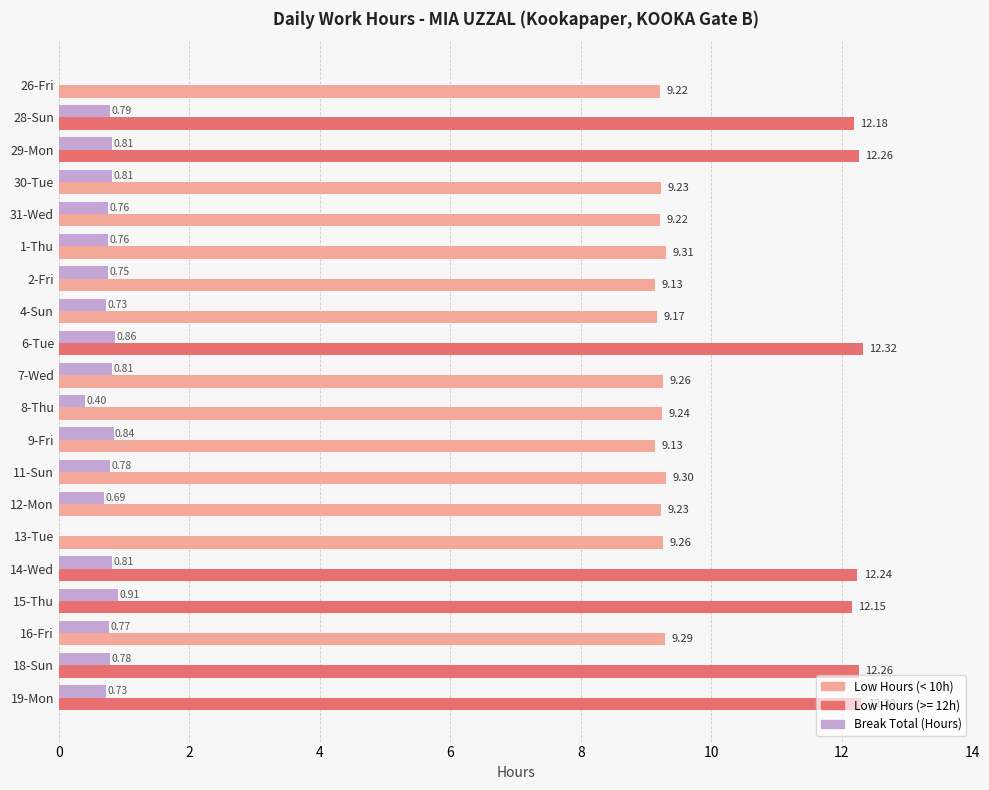

What is the total value across all series at 4-Sun?

9.9